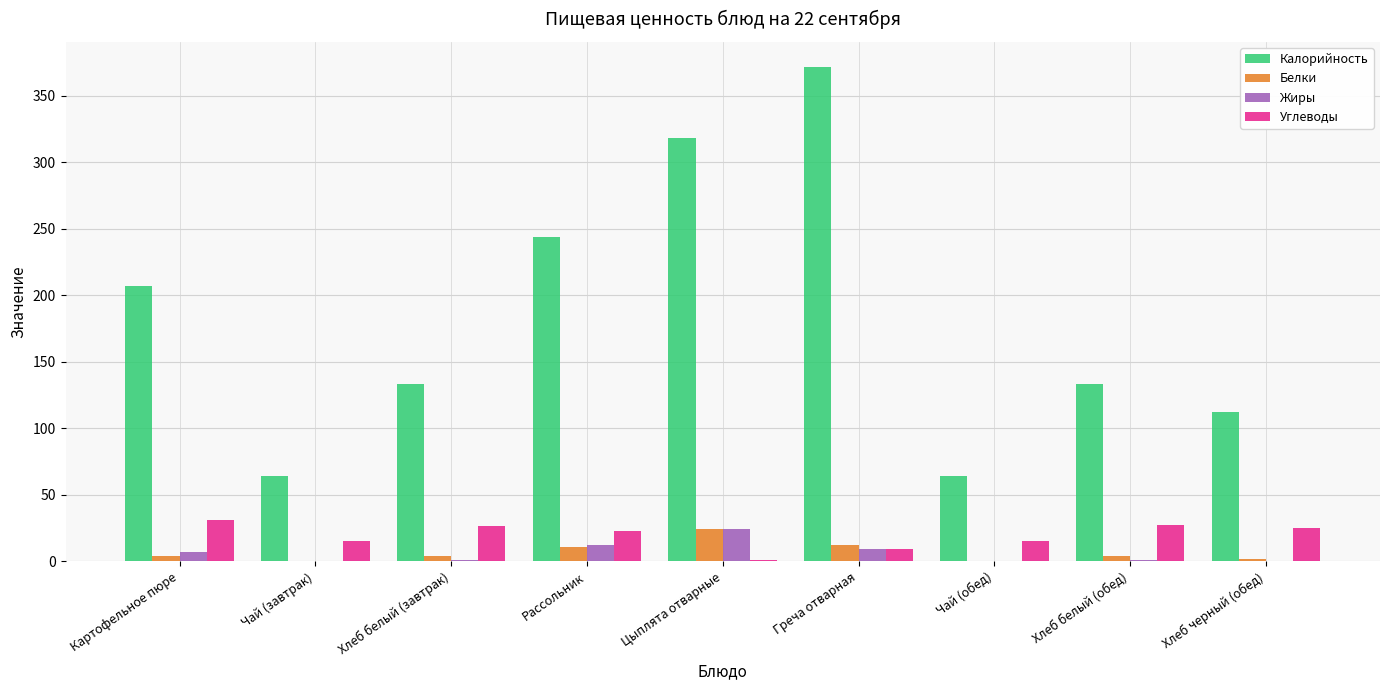

What is the total value across all series at Цыплята отварные?

367.0